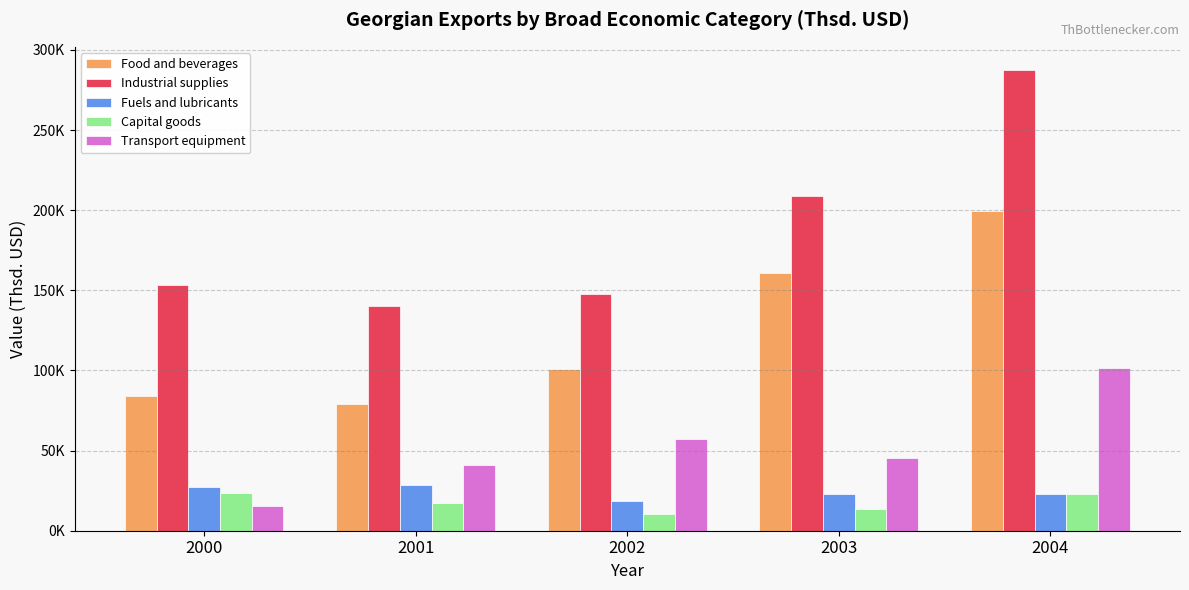

What are all the series names shown in the legend?

Food and beverages, Industrial supplies, Fuels and lubricants, Capital goods, Transport equipment